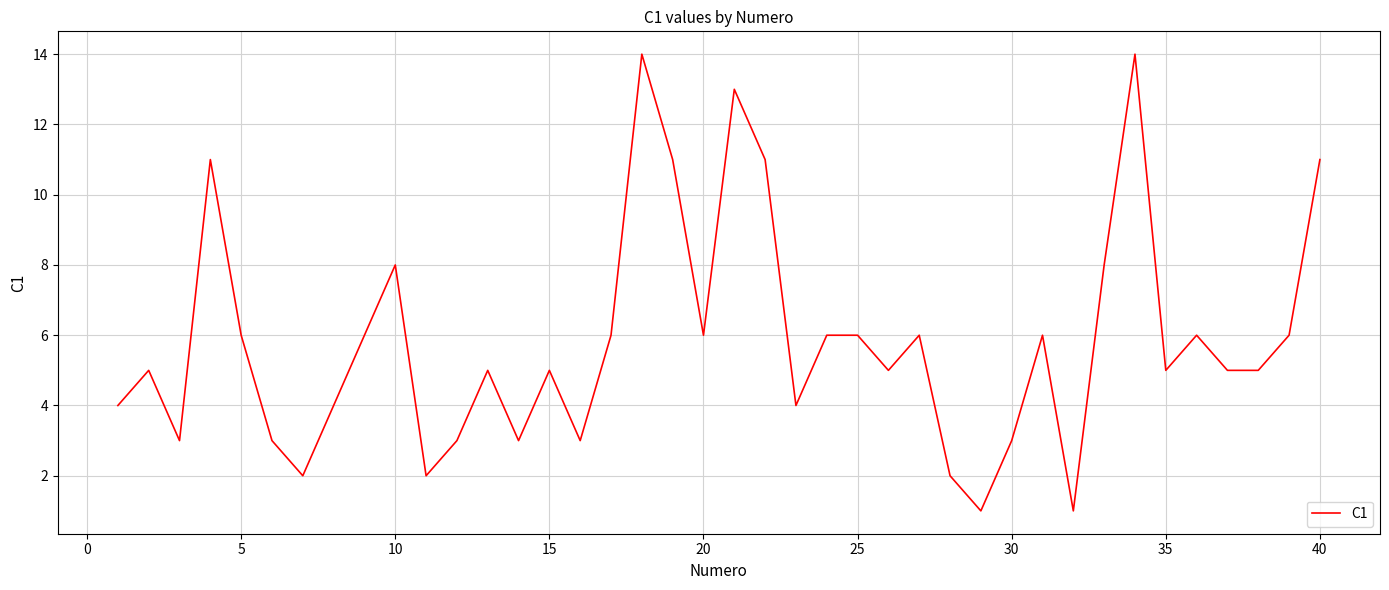

Does the chart display data point markers on the line(s)?

No